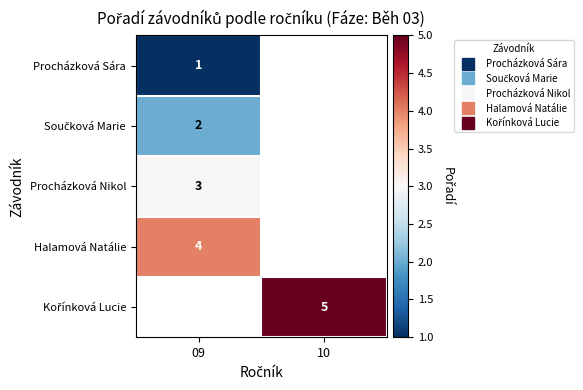

Which category has the highest value in the Součková Marie series?

09